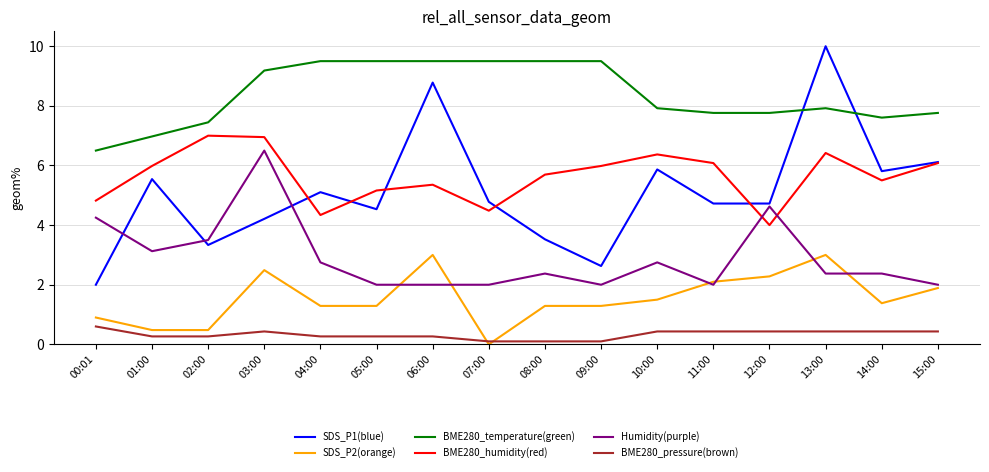

What is the maximum value shown in the chart?

10.0